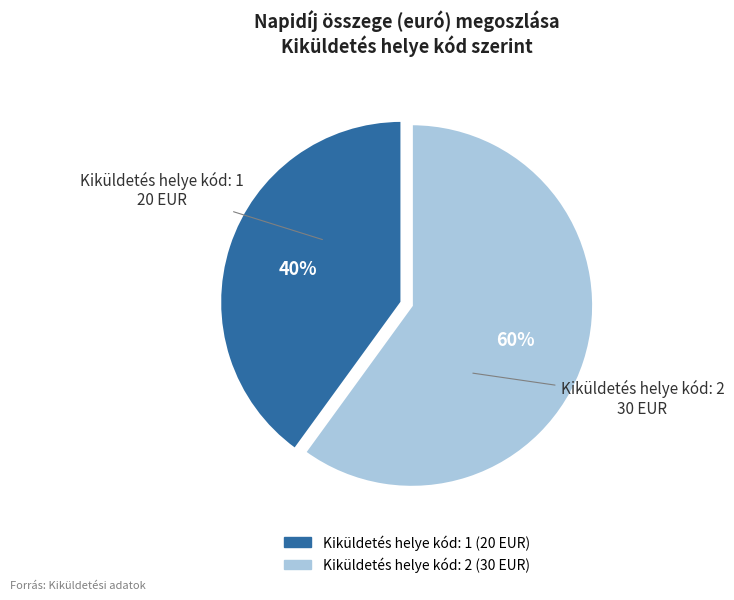

Does any single category account for the majority?

Yes